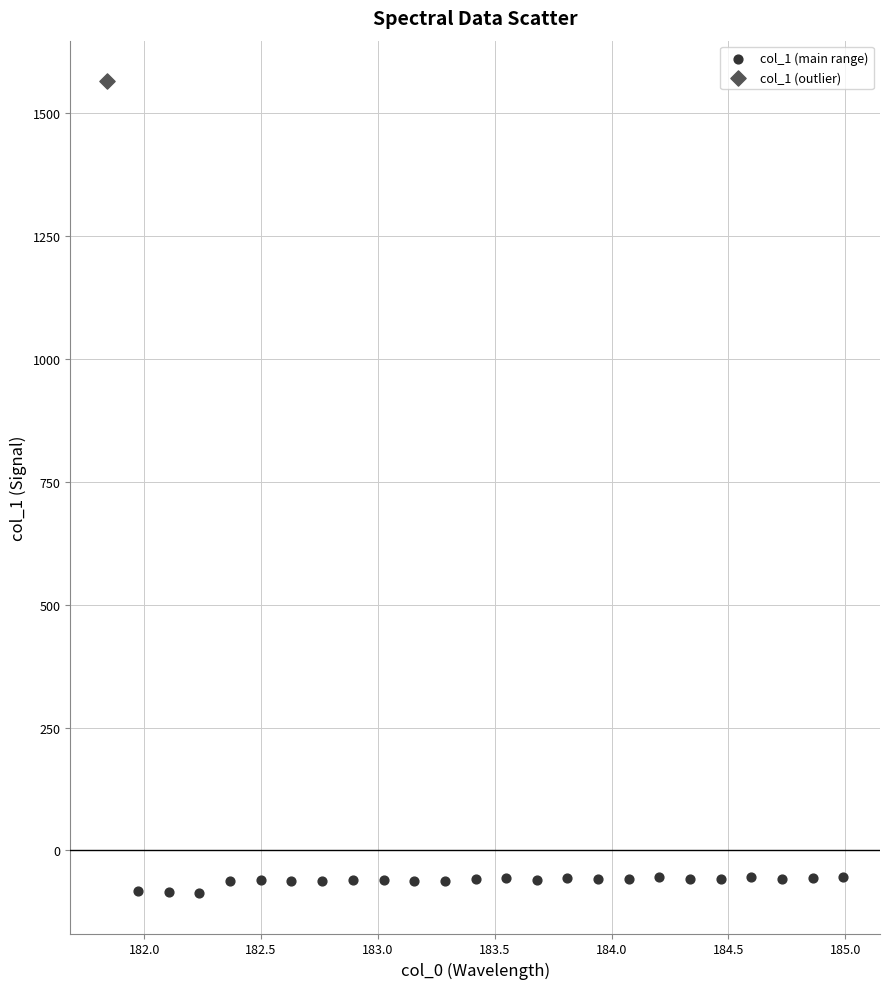

What are all the series names shown in the legend?

col_1 (main range), col_1 (outlier)